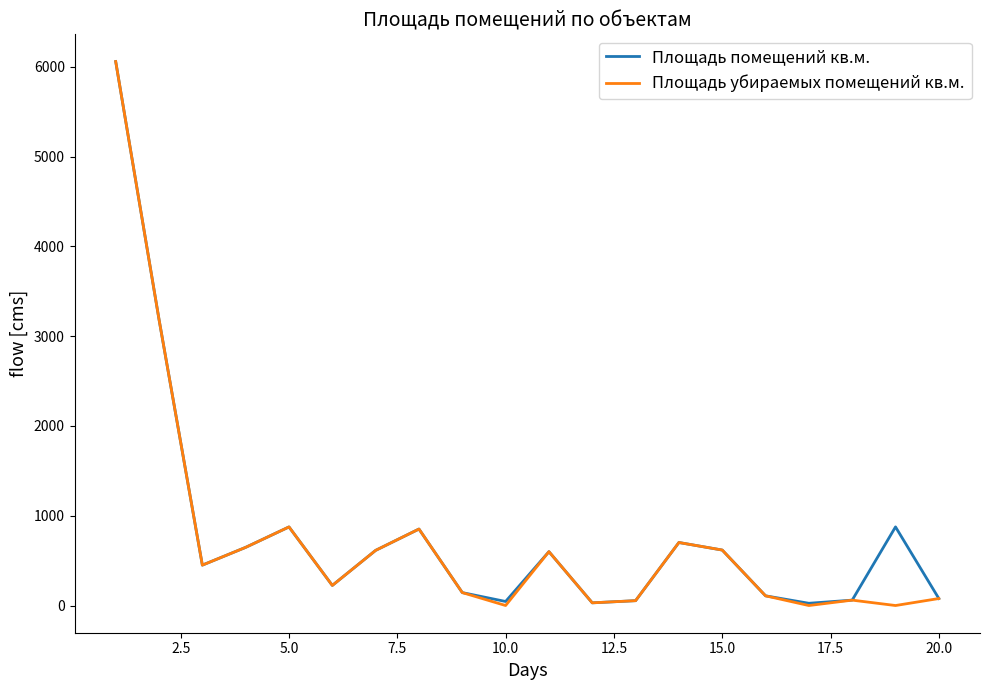

What is the maximum value for Площадь убираемых помещений кв.м.?

6060.0